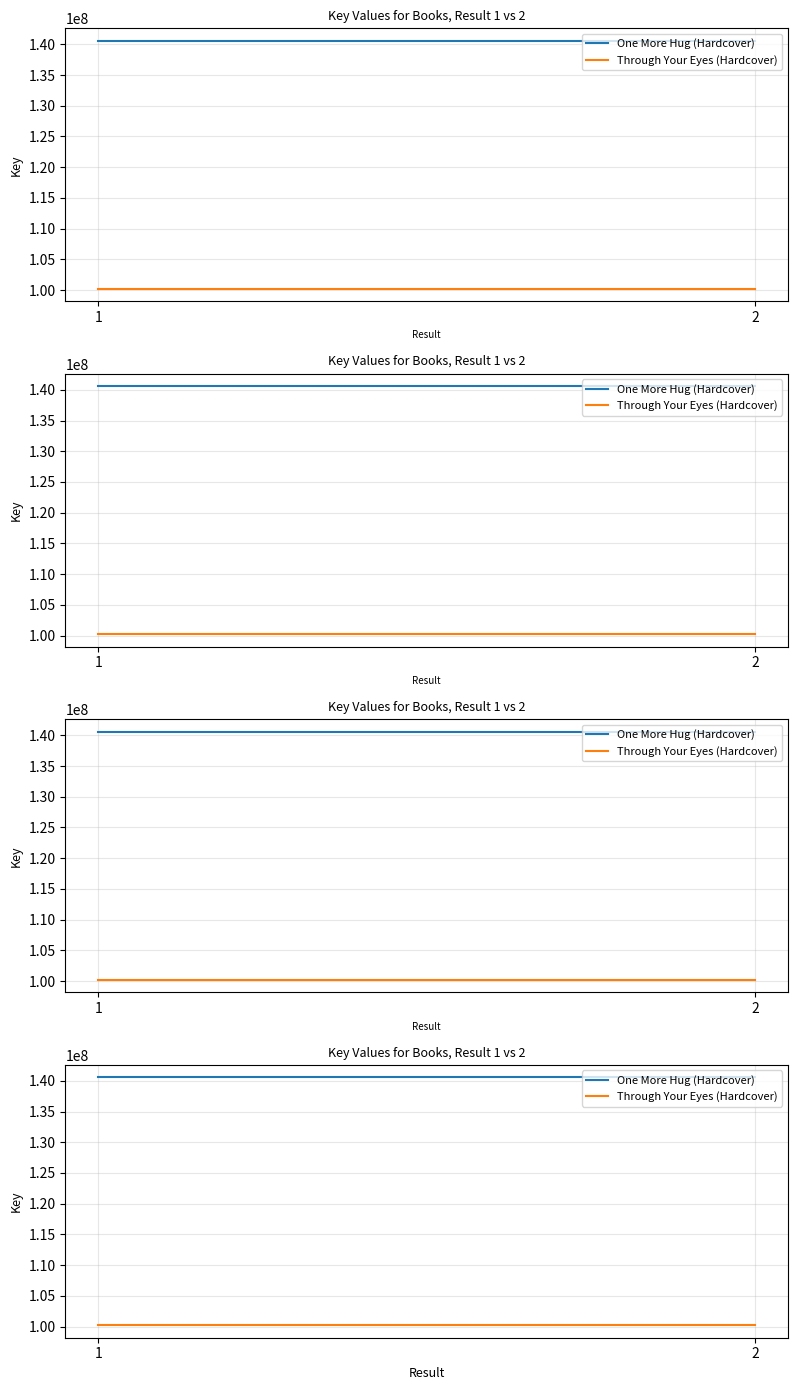

Reading left to right, transcribe all the data shown in this chart.

One More Hug (Hardcover): 140593101	140593101
Through Your Eyes (Hardcover): 100197736	100197736